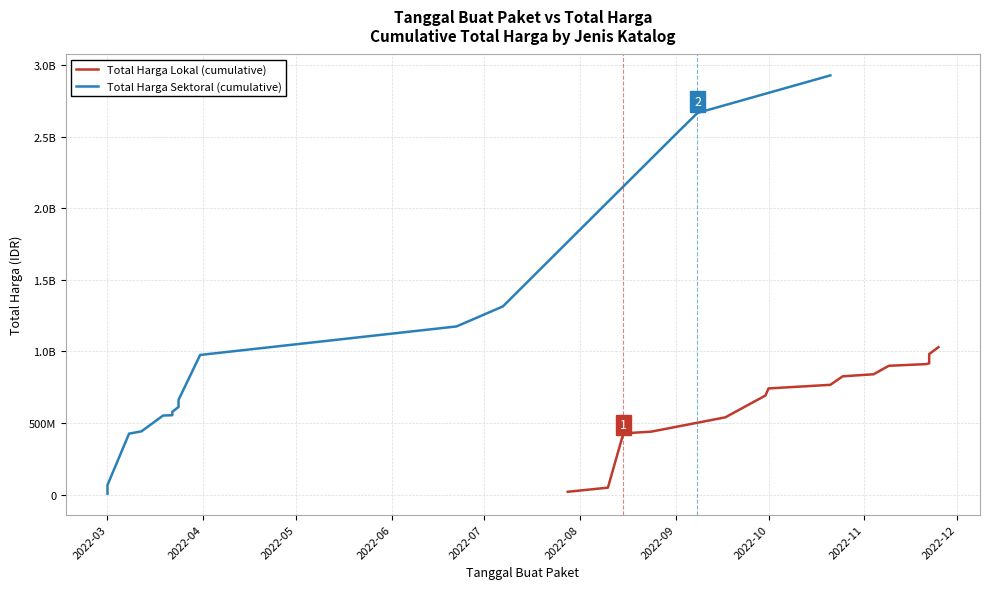

What are all the series names shown in the legend?

Total Harga Lokal (cumulative), Total Harga Sektoral (cumulative)